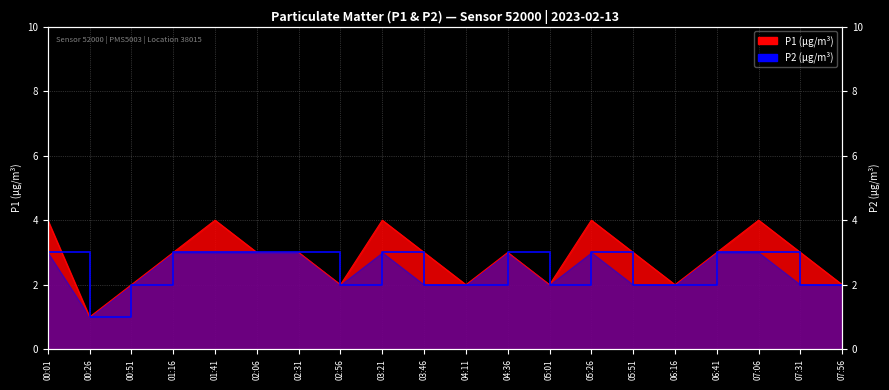

Reading left to right, what are all the values shown in this chart?

P1: 00:01=4	00:26=1	00:51=2	01:16=3	01:41=4	02:06=3	02:31=3	02:56=2	03:21=4	03:46=3	04:11=2	04:36=3	05:01=2	05:26=4	05:51=3	06:16=2	06:41=3	07:06=4	07:31=3	07:56=2
P2: 00:01=3	00:26=1	00:51=2	01:16=3	01:41=3	02:06=3	02:31=3	02:56=2	03:21=3	03:46=2	04:11=2	04:36=3	05:01=2	05:26=3	05:51=2	06:16=2	06:41=3	07:06=3	07:31=2	07:56=2